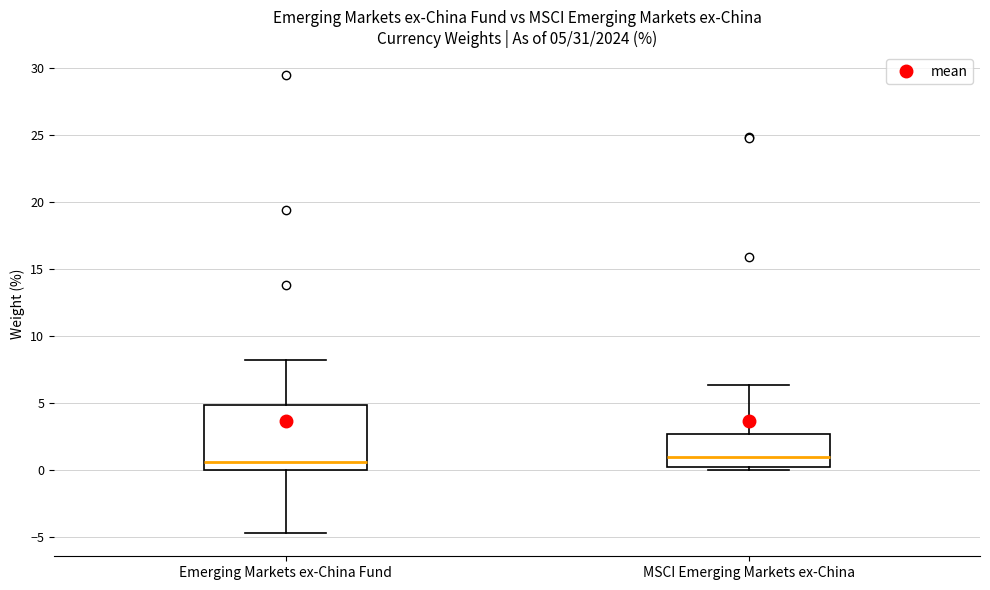

Which box is the tallest, from its lower edge to its upper edge?

Emerging Markets ex-China Fund